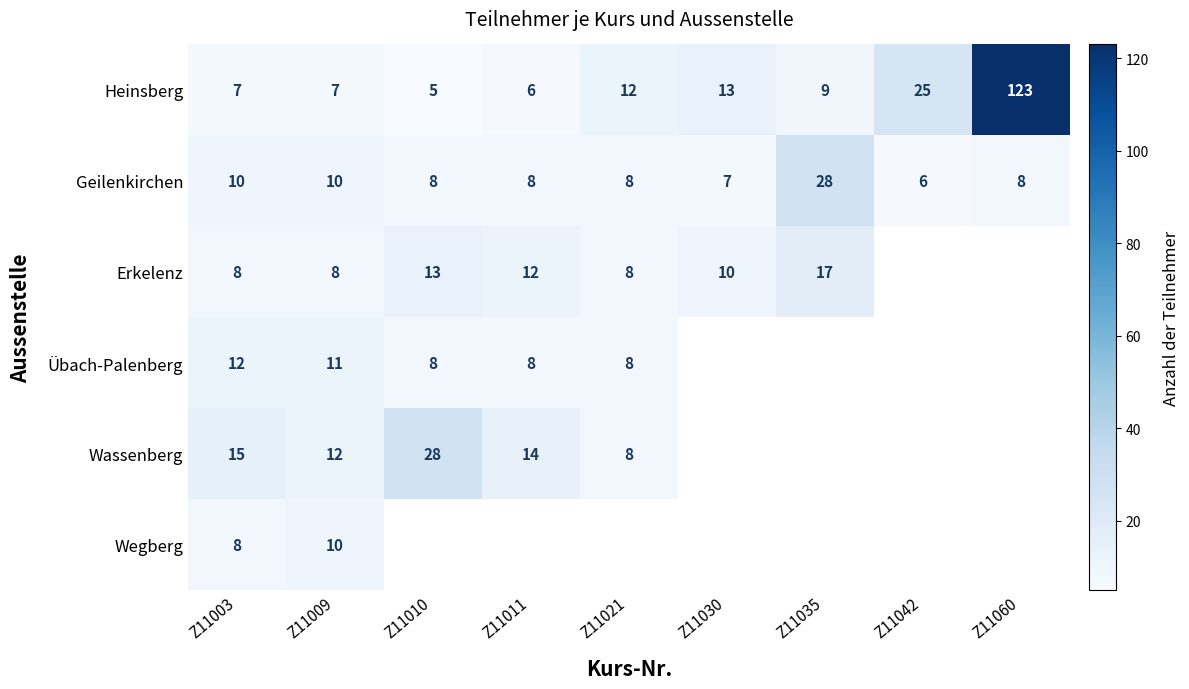

What is the spread (max minus min) of values at Z11011?

8.0